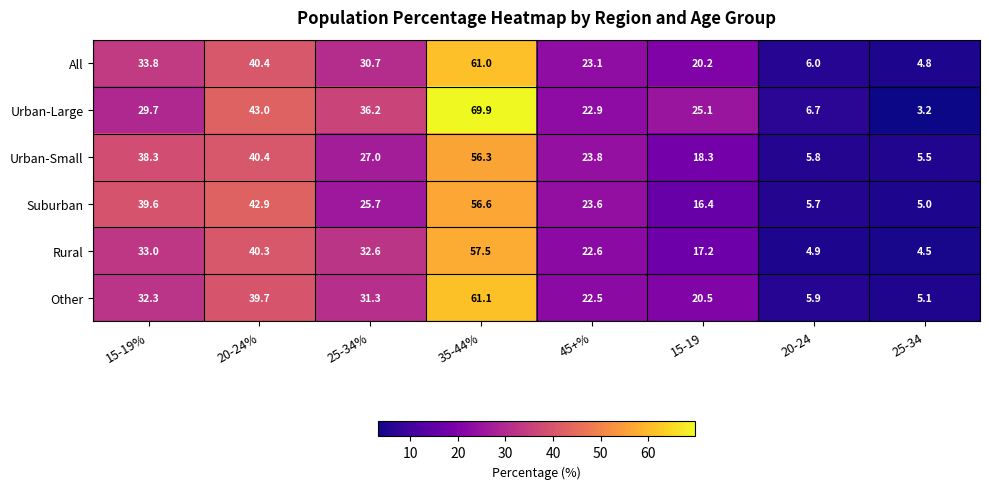

True or false: Rural has a value of 4.5 at 25-34.

True